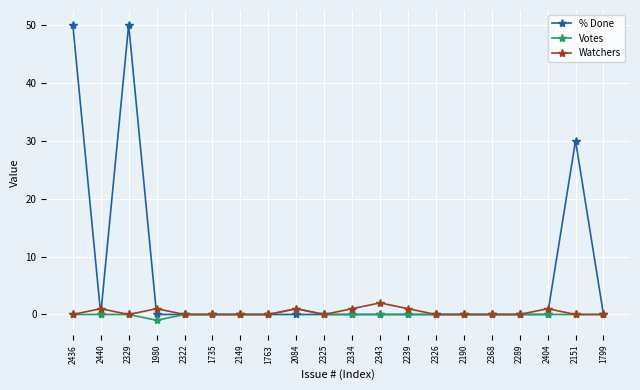

What is the maximum value shown in the chart?

50